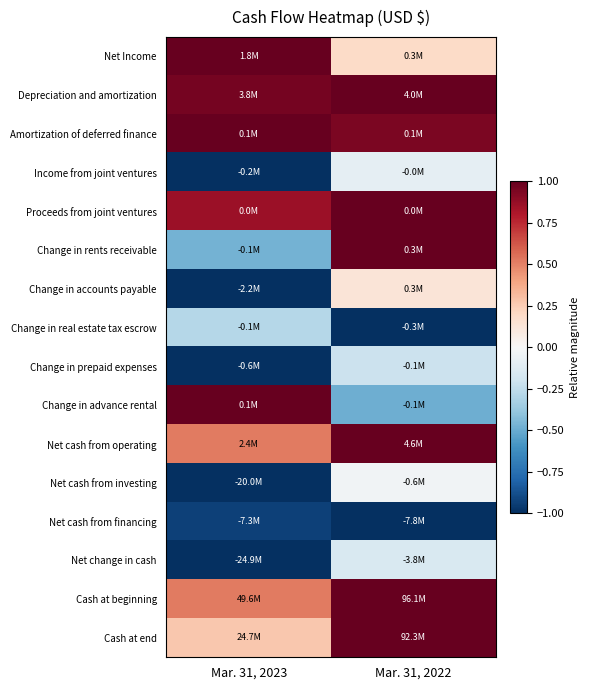

Reading left to right, what are all the values shown in this chart?

Net Income: Mar. 31, 2023=1.0	Mar. 31, 2022=0.2
Depreciation and amortization: Mar. 31, 2023=1.0	Mar. 31, 2022=1.0
Amortization of deferred finance: Mar. 31, 2023=1.0	Mar. 31, 2022=0.9
Income from joint ventures: Mar. 31, 2023=-1.0	Mar. 31, 2022=-0.1
Proceeds from joint ventures: Mar. 31, 2023=0.9	Mar. 31, 2022=1.0
Change in rents receivable: Mar. 31, 2023=-0.5	Mar. 31, 2022=1.0
Change in accounts payable: Mar. 31, 2023=-1.0	Mar. 31, 2022=0.1
Change in real estate tax escrow: Mar. 31, 2023=-0.3	Mar. 31, 2022=-1.0
Change in prepaid expenses: Mar. 31, 2023=-1.0	Mar. 31, 2022=-0.2
Change in advance rental: Mar. 31, 2023=1.0	Mar. 31, 2022=-0.5
Net cash from operating: Mar. 31, 2023=0.5	Mar. 31, 2022=1.0
Net cash from investing: Mar. 31, 2023=-1.0	Mar. 31, 2022=-0.0
Net cash from financing: Mar. 31, 2023=-0.9	Mar. 31, 2022=-1.0
Net change in cash: Mar. 31, 2023=-1.0	Mar. 31, 2022=-0.2
Cash at beginning: Mar. 31, 2023=0.5	Mar. 31, 2022=1.0
Cash at end: Mar. 31, 2023=0.3	Mar. 31, 2022=1.0